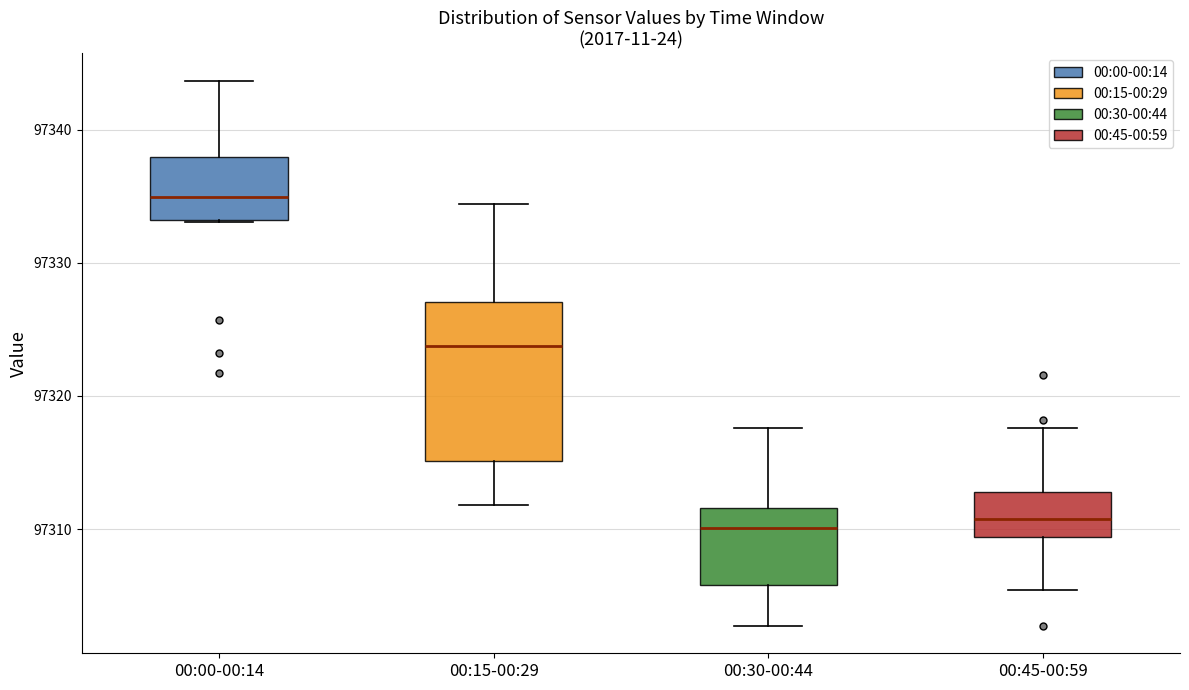

Which box's median line is the highest?

00:00-00:14